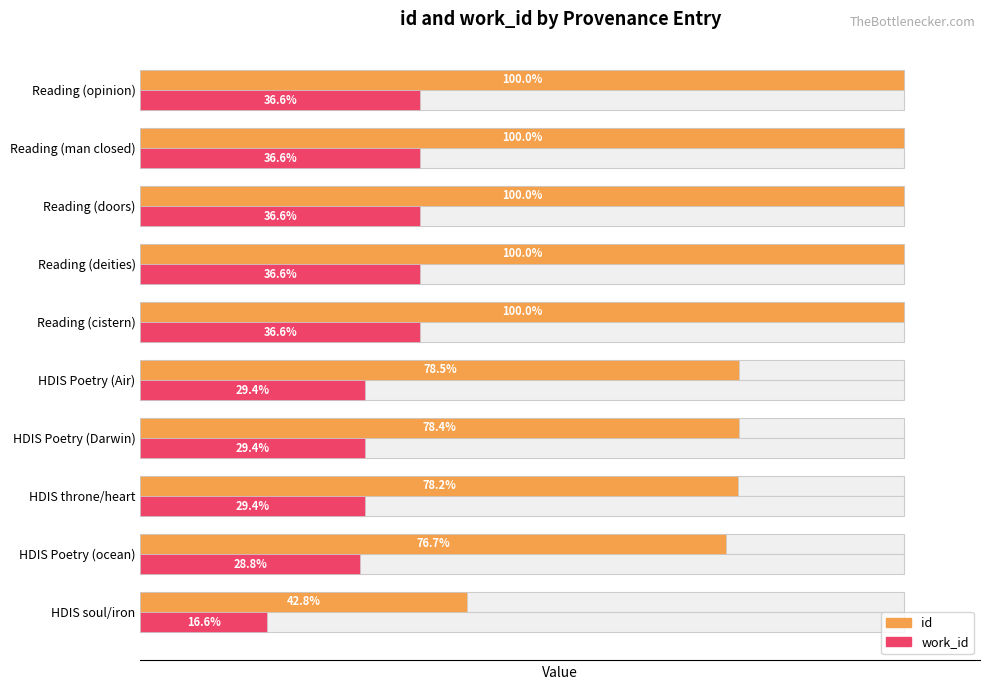

What is the total value across all series at HDIS Poetry (ocean)?

105.5